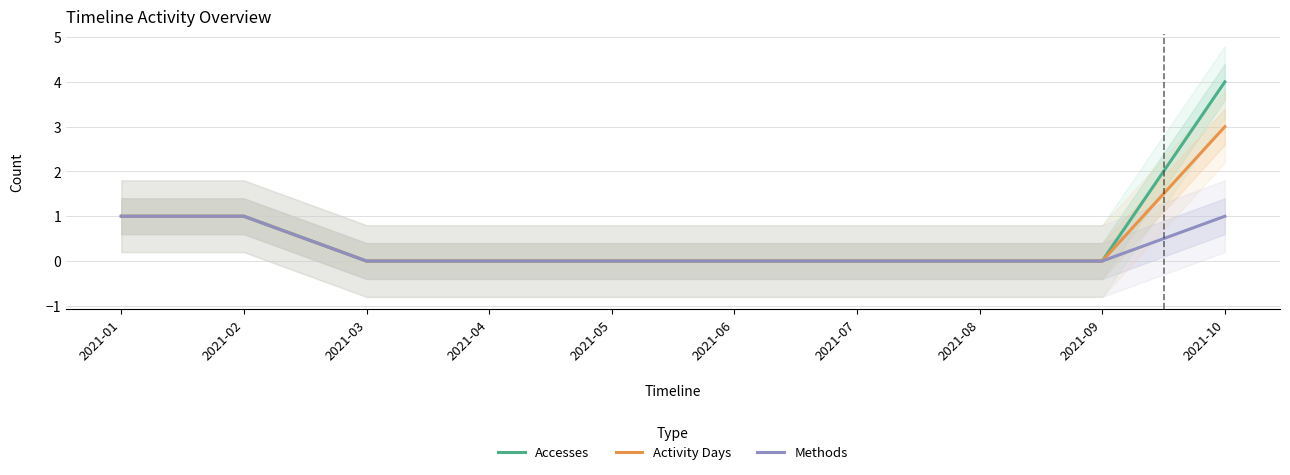

Does the chart display data point markers on the line(s)?

No